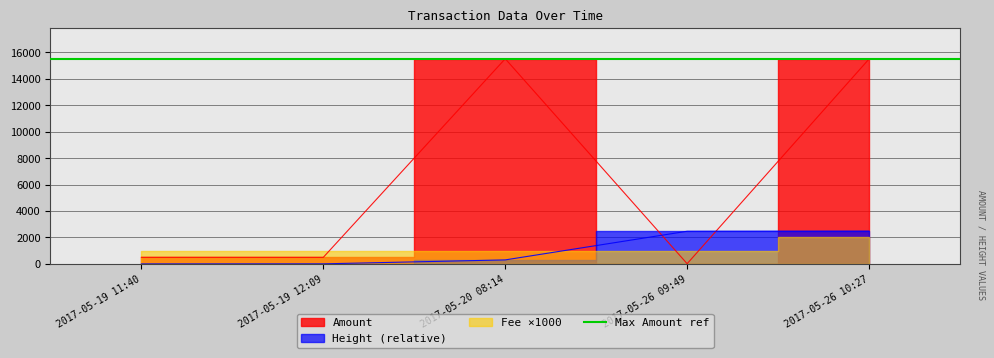

How many times do Height and Amount cross each other?

2